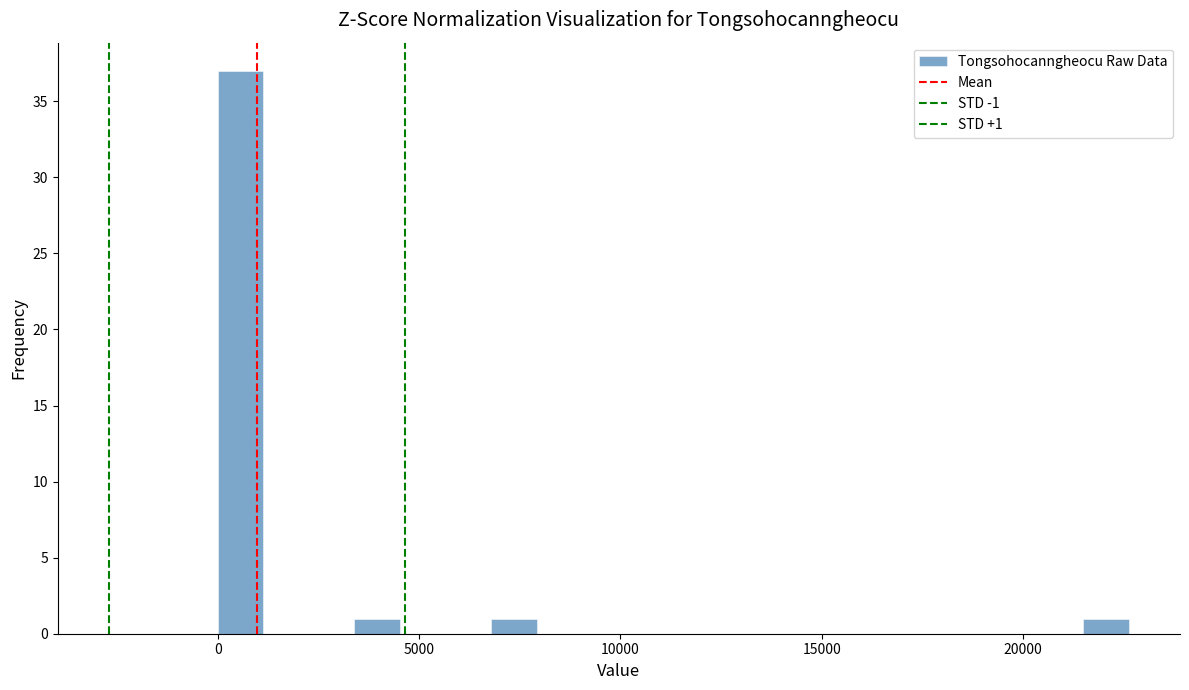

Read against the x-axis, roughly where is the centre of the tallest bar?

500